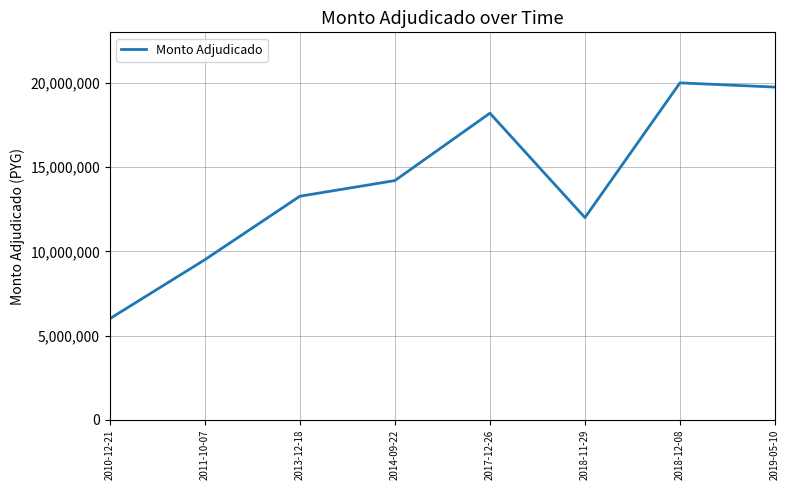

What is the smallest value displayed?

6000000